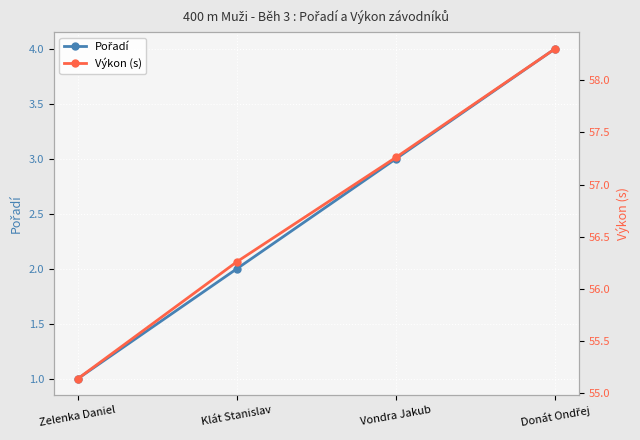

Rank the series by their maximum value, from highest to lowest.

Výkon (s), Pořadí